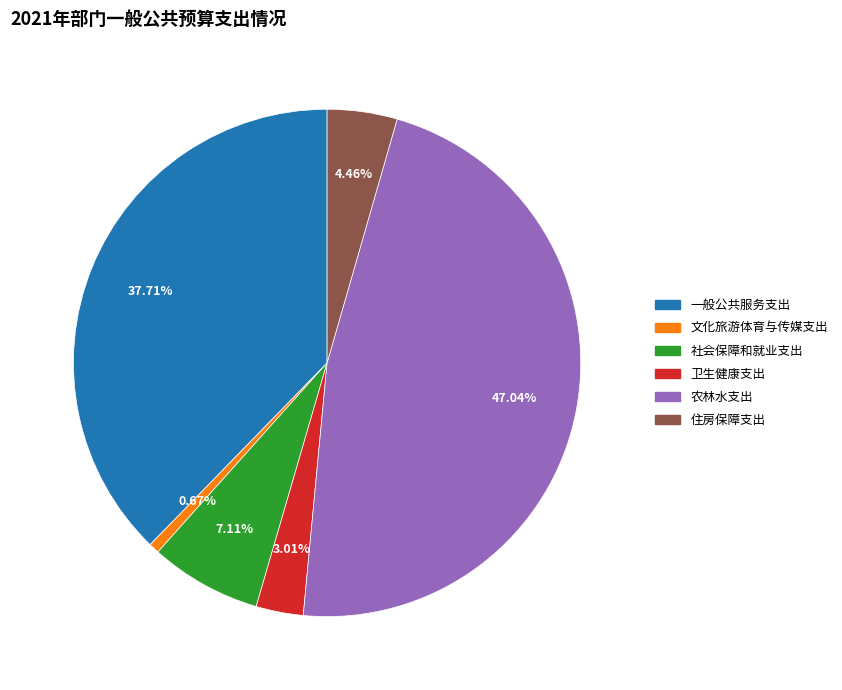

Approximately how many times larger is the value at 卫生健康支出 compared to 一般公共服务支出?

0.1